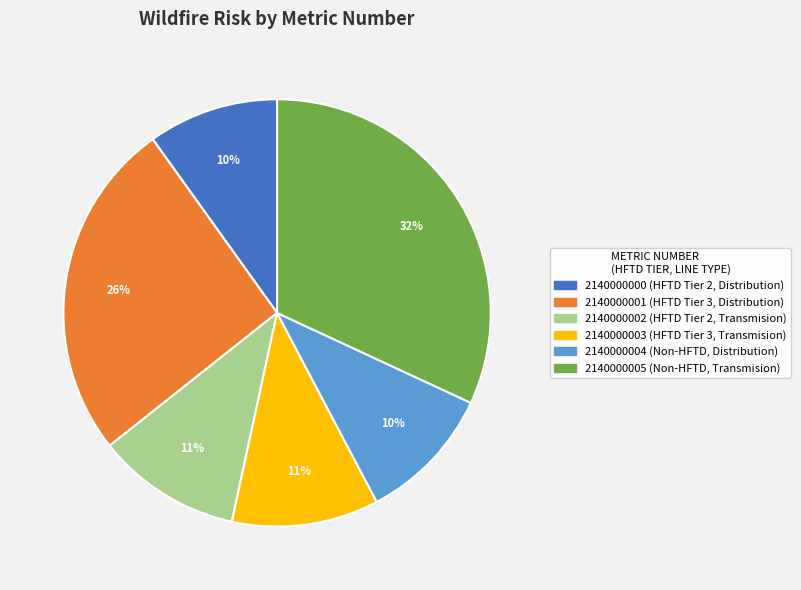

To the nearest percent, what is the average slice percentage?

17%